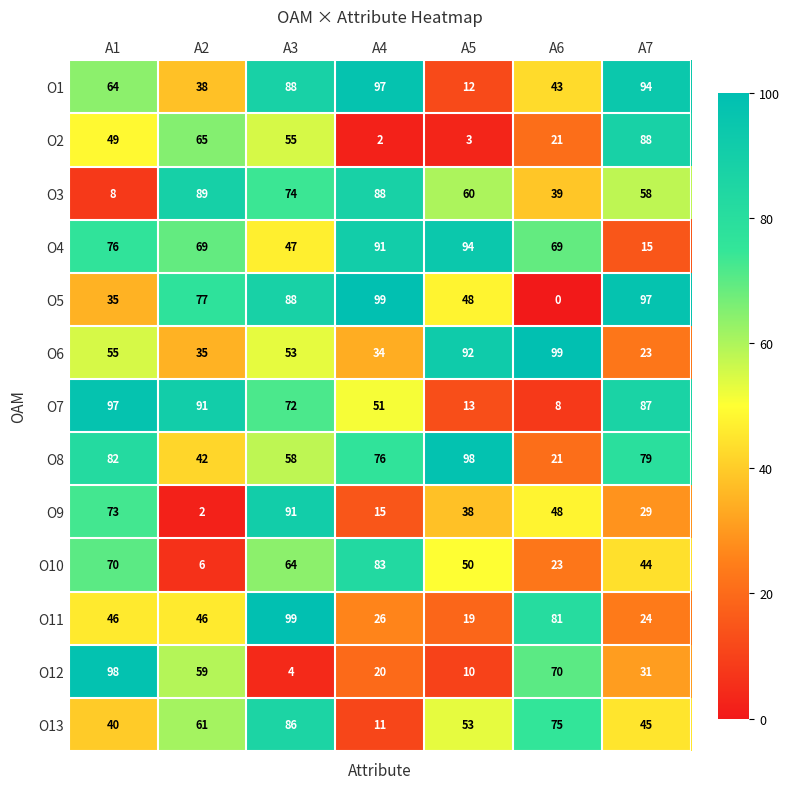

Between A5 and A7, which series saw the biggest shift?

O2